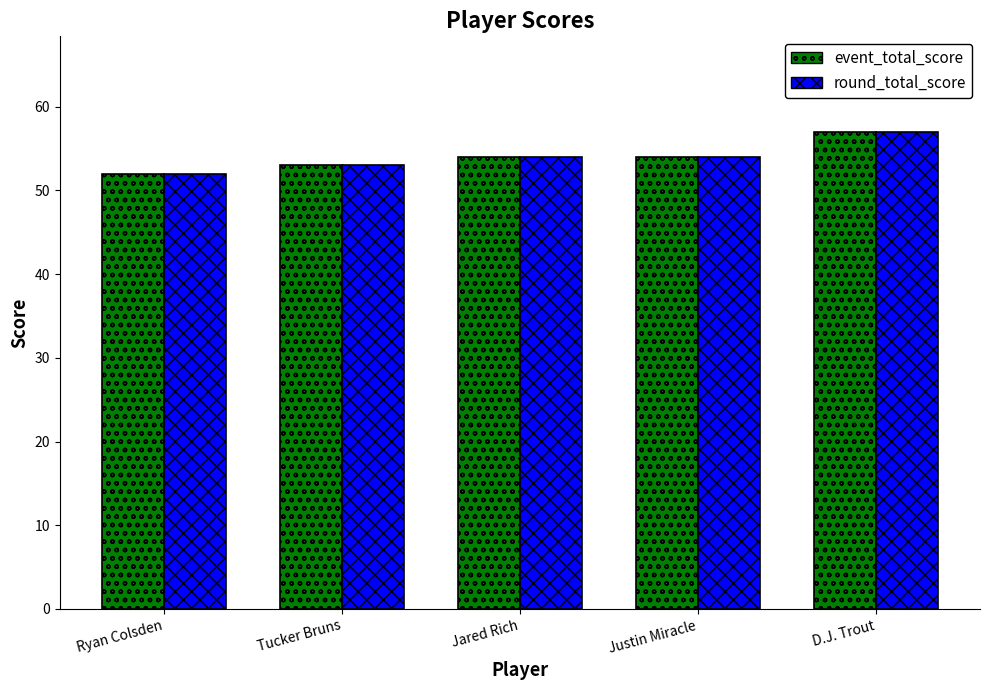

At which category is the sum across all series the highest?

D.J. Trout